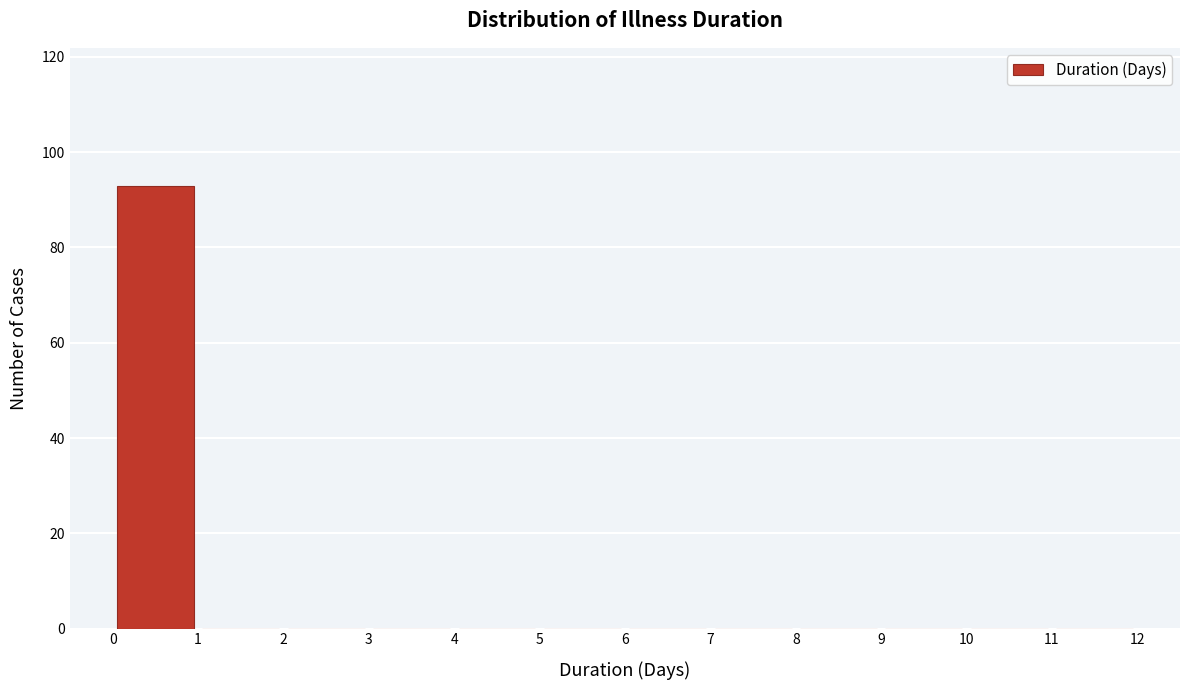

What is the height of the bar covering 0 to 1 on the x-axis? The values are not printed on the chart, so give them approximately, as read against the axis.

94